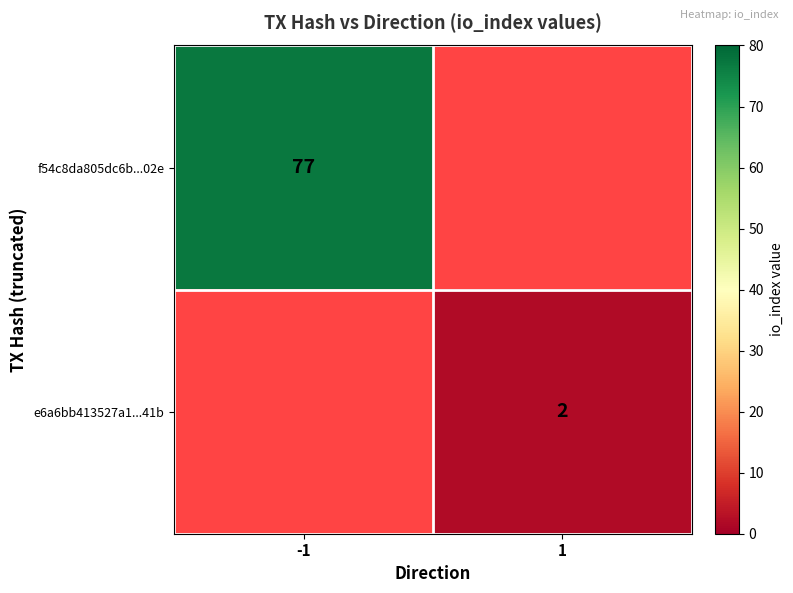

The value of f54c8da805dc6b...02e at -1 is 28. True or false?

False